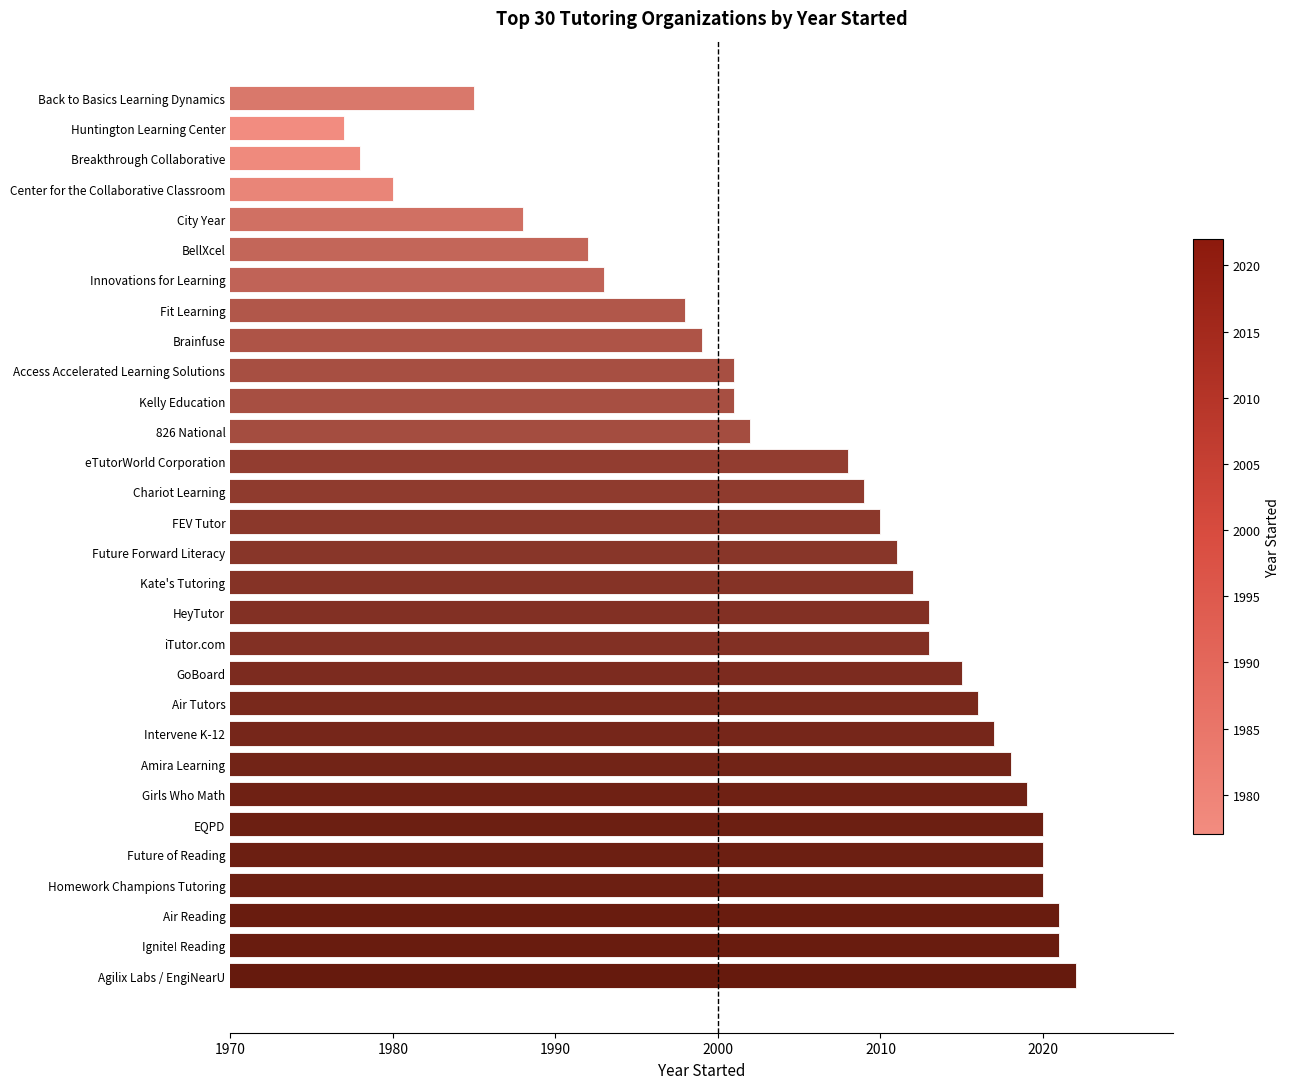

Approximately how many times larger is the value at Air Tutors compared to Intervene K-12?

1.0